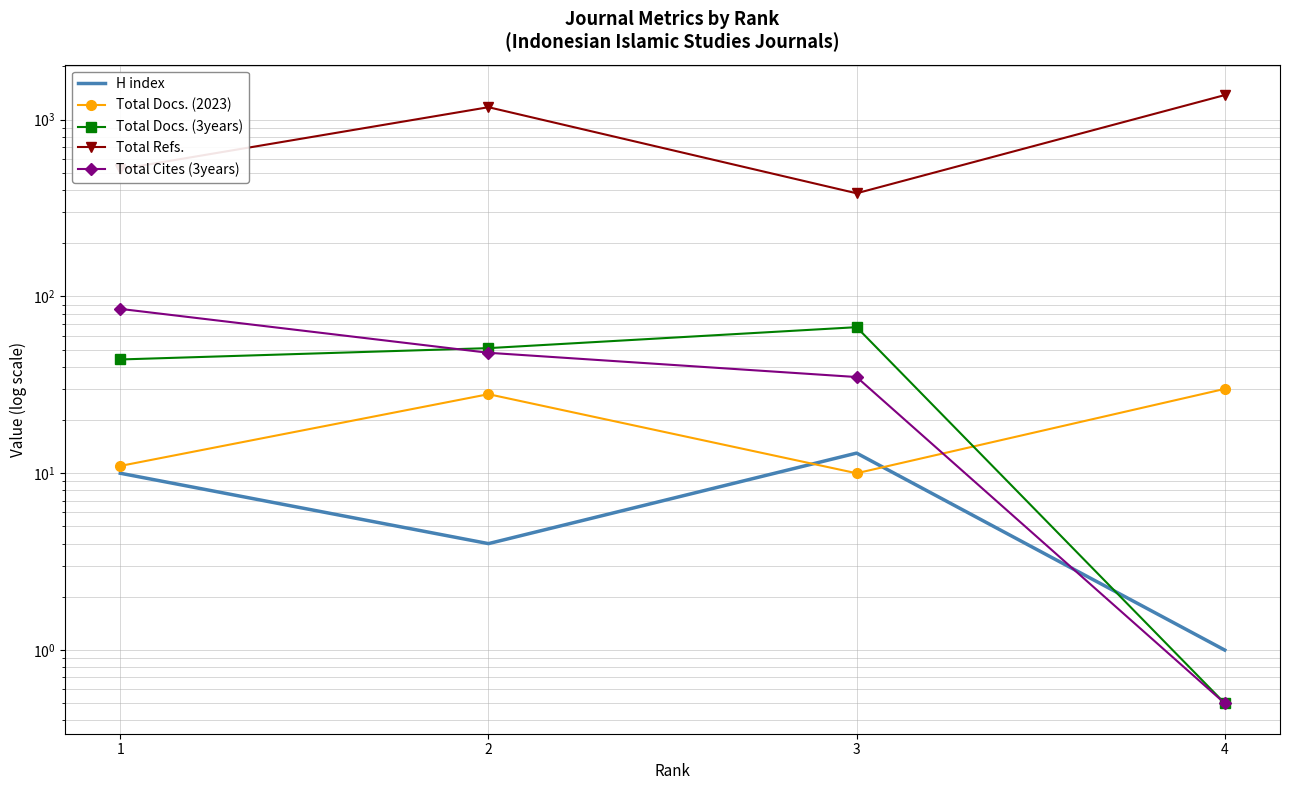

Between 1 and 2, which series saw the biggest shift?

Total Refs.